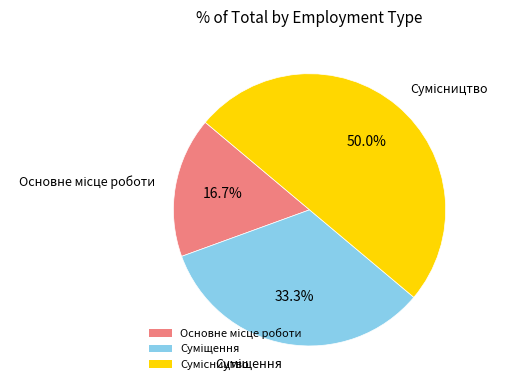

Between Суміщення and Сумісництво, which is larger?

Сумісництво